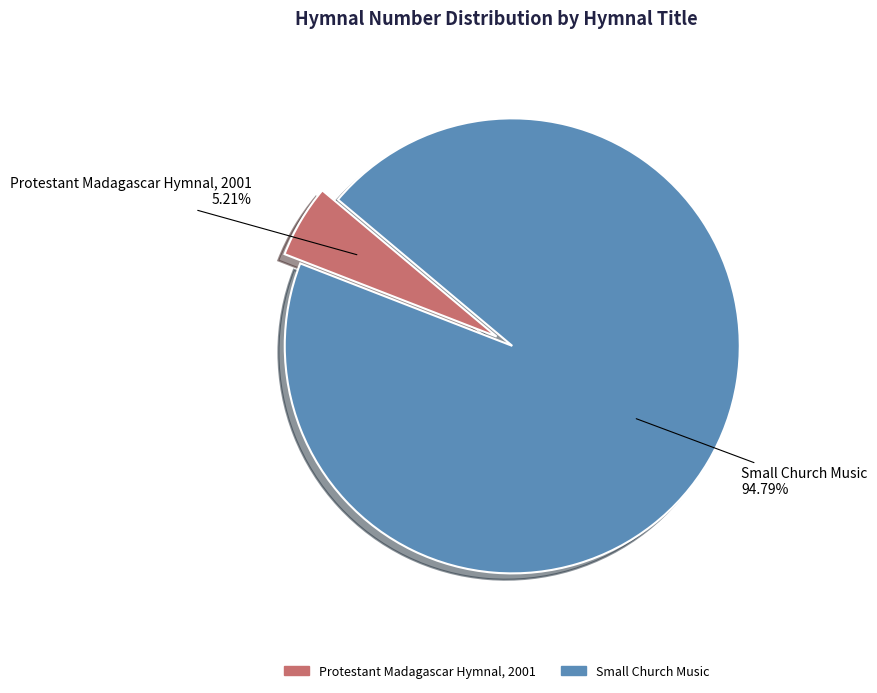

Count the number of slices in the pie.

2